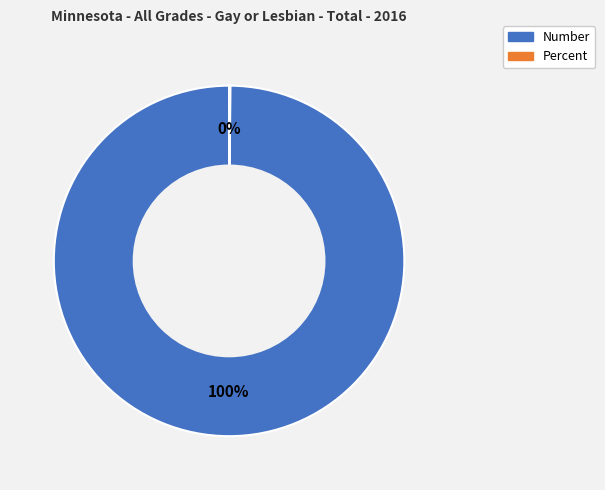

Which slice represents more than half of the pie?

Number